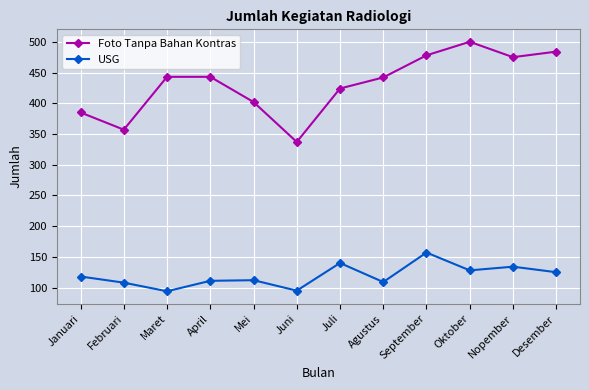

The value of USG at Januari is 118. True or false?

True